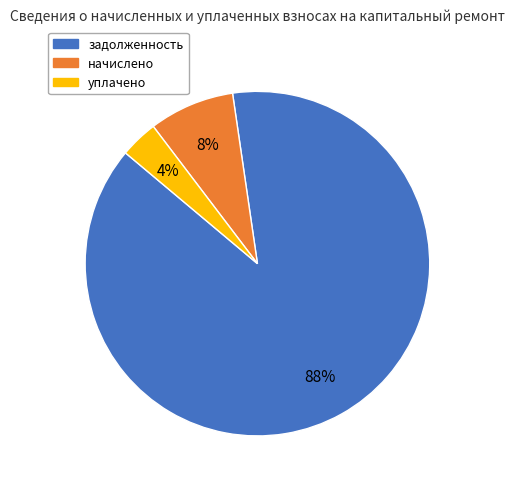

Does any single category account for the majority?

Yes